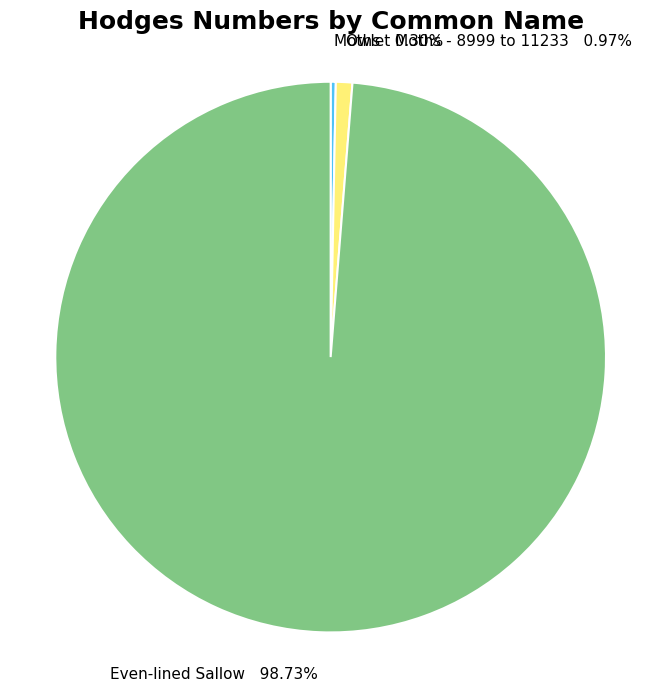

To the nearest percent, what is the difference between the largest and smallest slice percentages?

98%